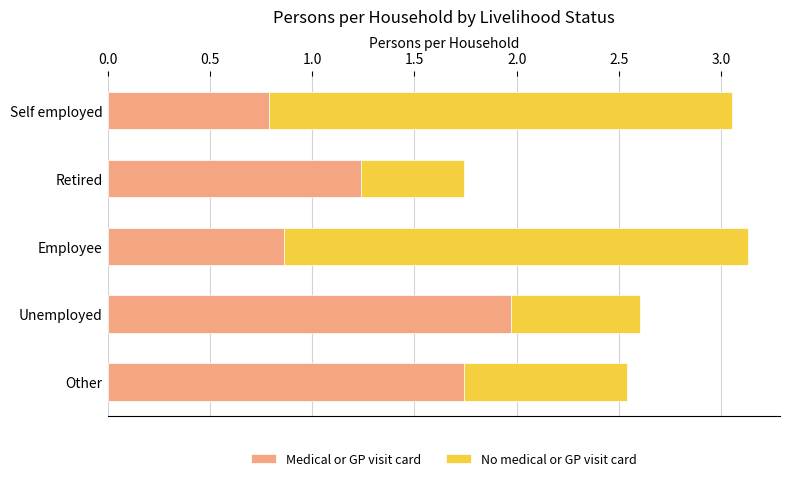

What is the minimum value for Medical or GP visit card?

0.8